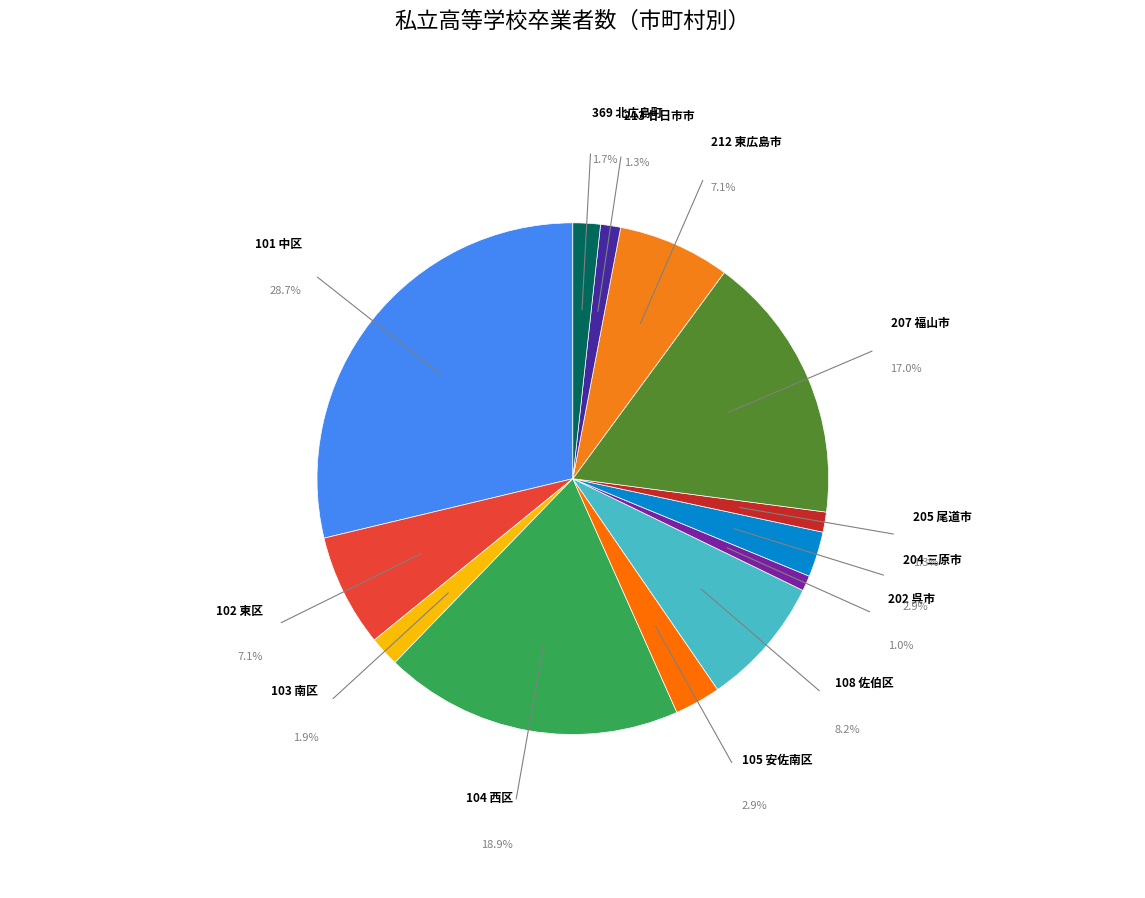

How many slices are in this pie chart?

13